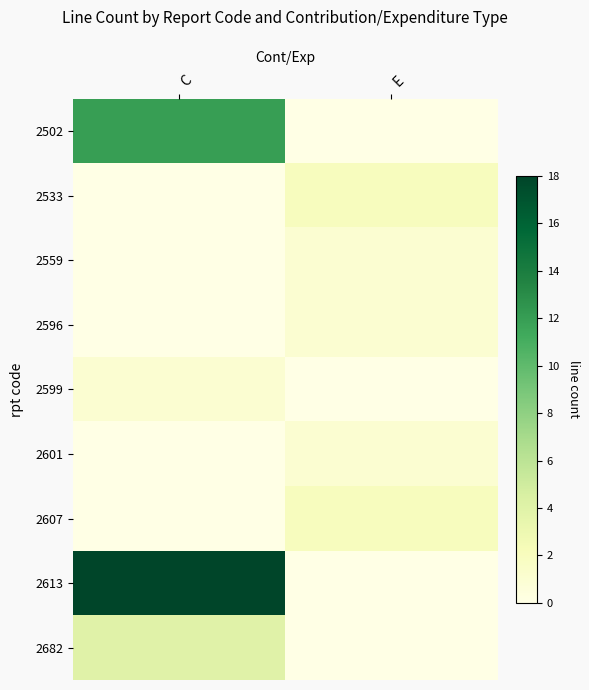

Reading right to left, what are all the values shown in this chart?

2502: E=0	C=12
2533: E=2	C=0
2559: E=1	C=0
2596: E=1	C=0
2599: E=0	C=1
2601: E=1	C=0
2607: E=2	C=0
2613: E=0	C=18
2682: E=0	C=4